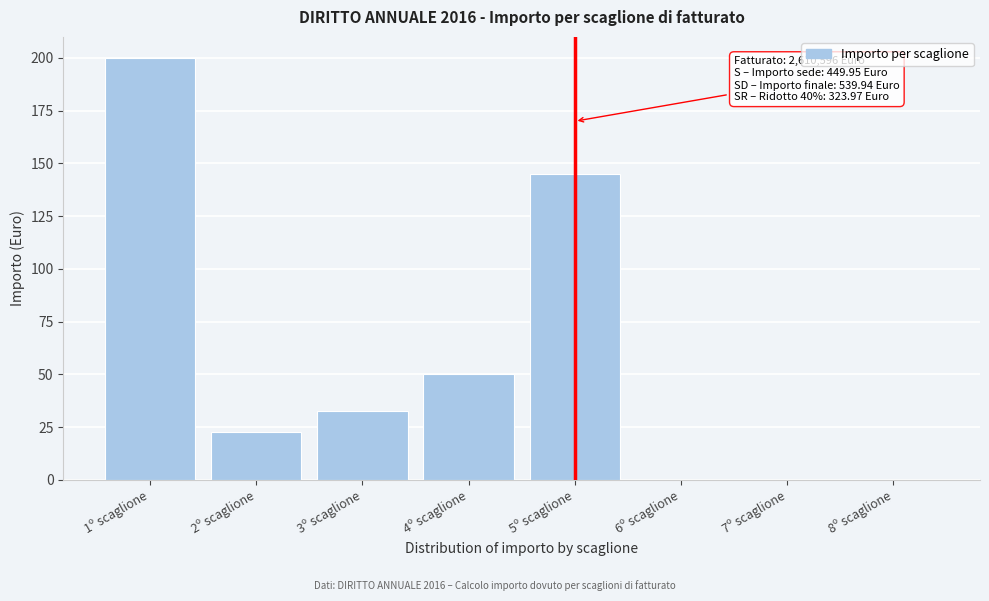

Reading left to right, what are all the values shown in this chart?

1º scaglione=200.0	2º scaglione=22.5	3º scaglione=32.5	4º scaglione=50.0	5º scaglione=145.0	6º scaglione=0.0	7º scaglione=0.0	8º scaglione=0.0